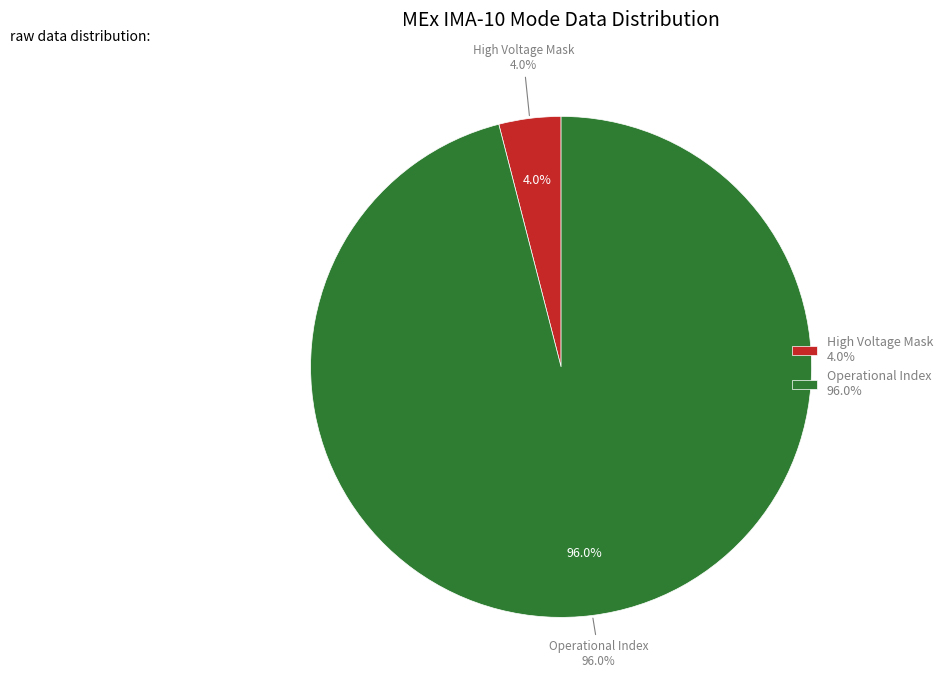

True or false: Azimuth Sum Mode accounts for 8% of the total.

False